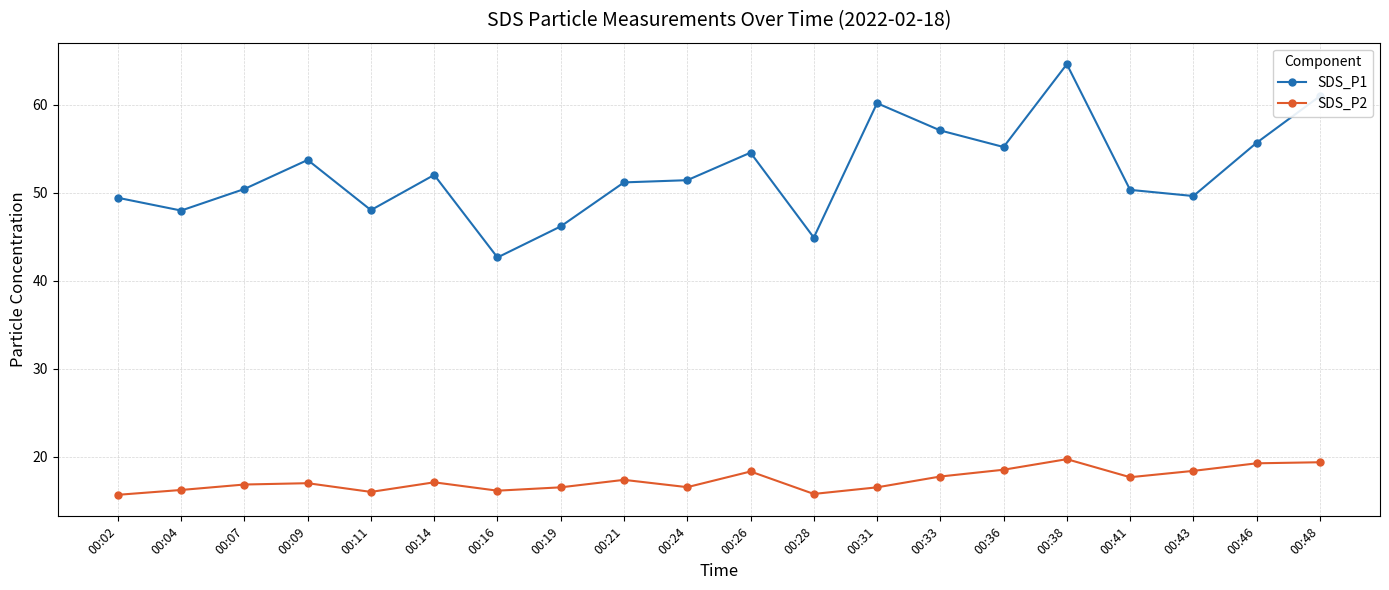

Which category has the lowest value in the SDS_P1 series?

00:16